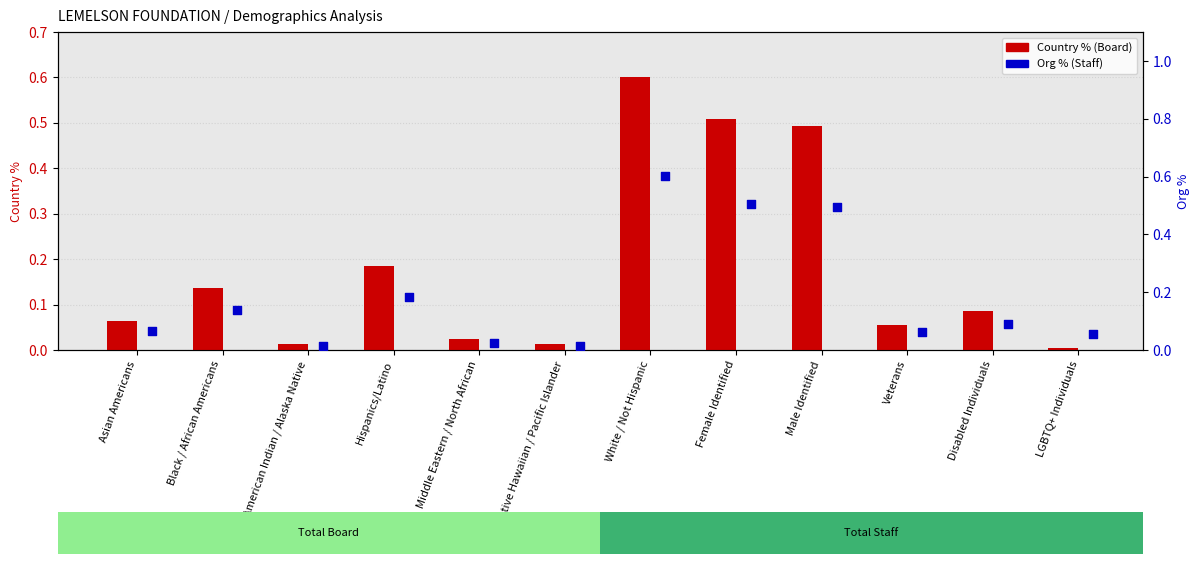

Which series has the largest total across all categories?

Org % (Staff)